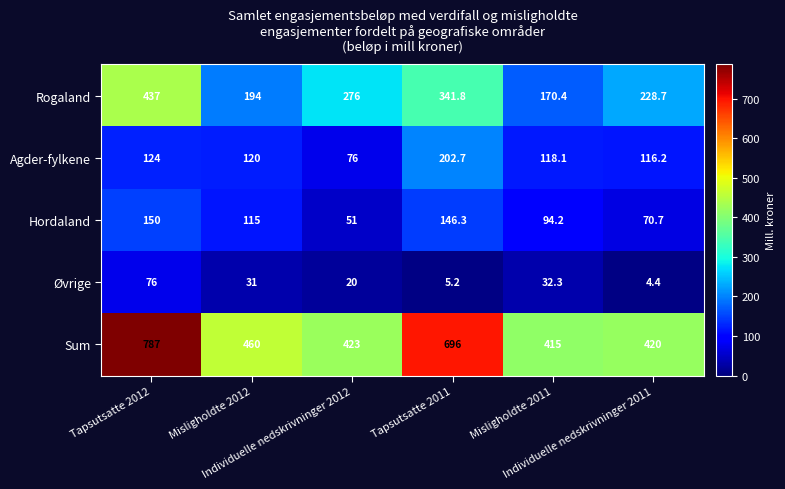

What is the sum of all Hordaland values?

627.2